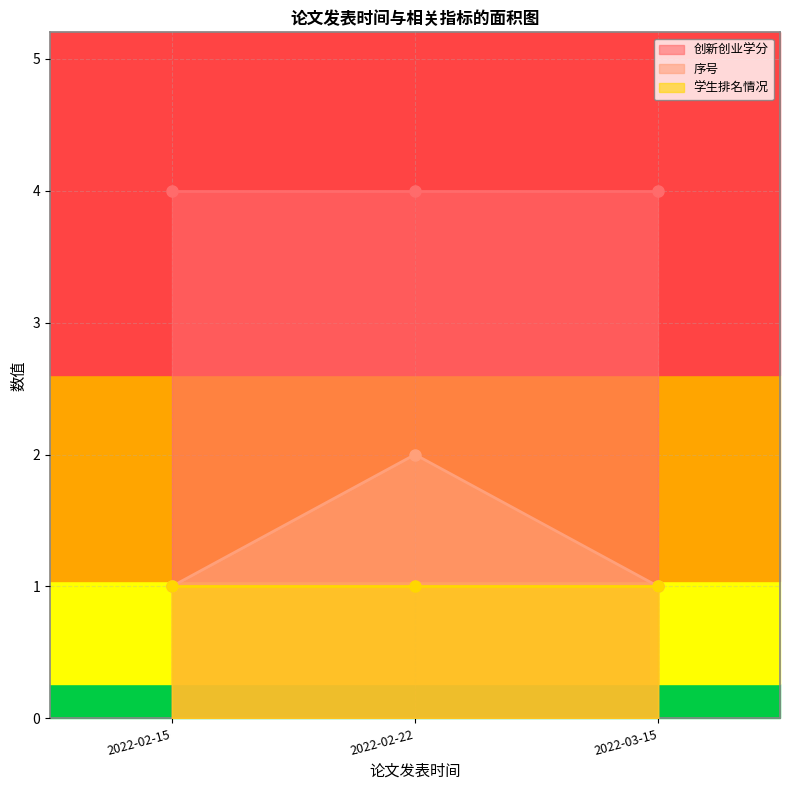

What are all the series names shown in the legend?

创新创业学分, 序号, 学生排名情况